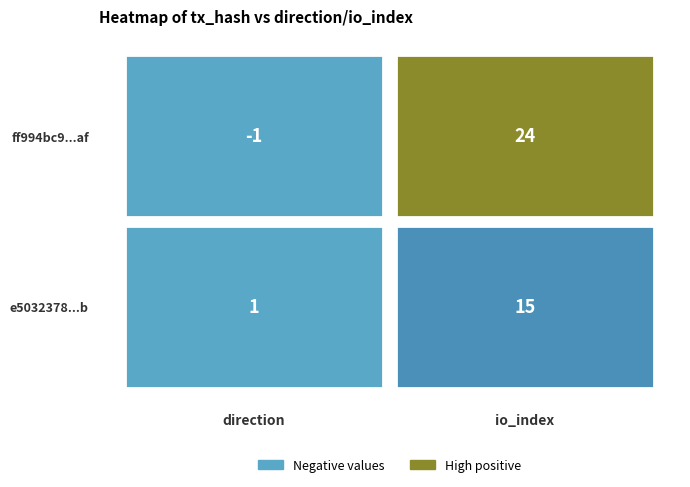

Between 0 and 1, which series saw the biggest shift?

ff994bc9c081803dd4835588de96c33646845af